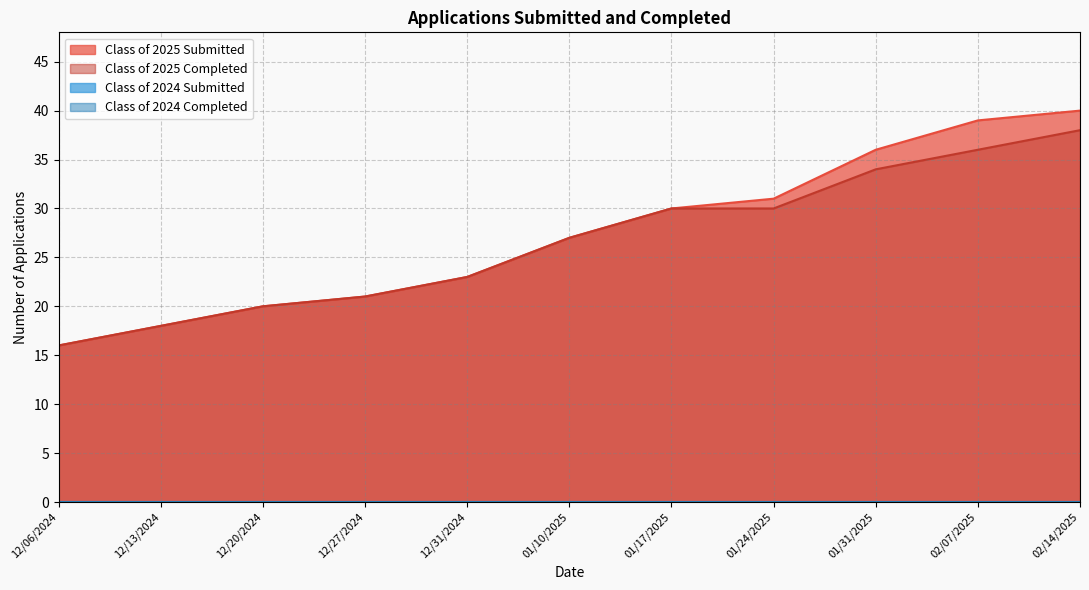

What is the sum of all Class of 2025 Completed values?

293